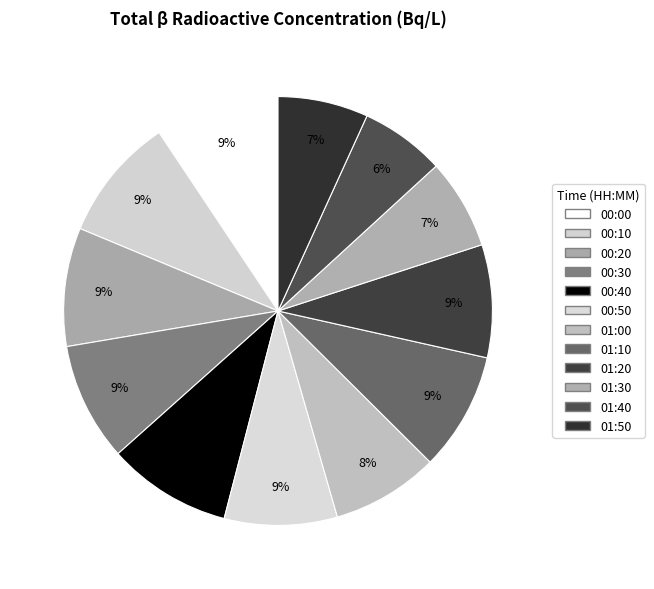

How many slices are in this pie chart?

12